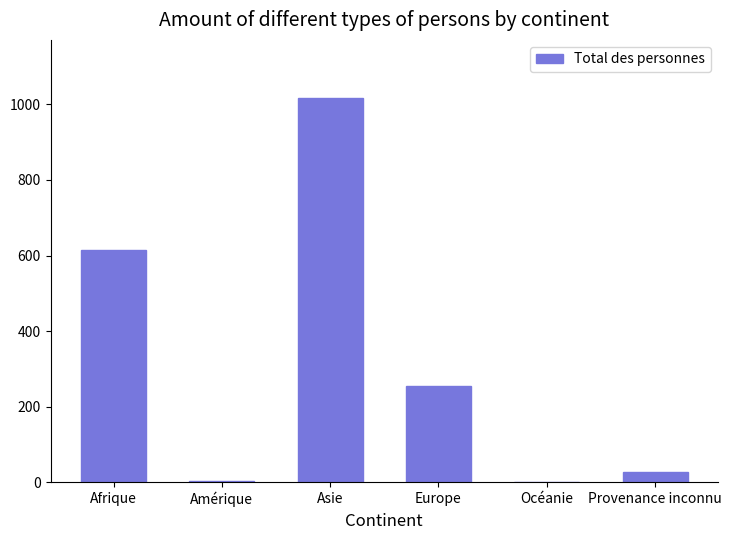

Which label corresponds to the largest value in the chart?

Asie